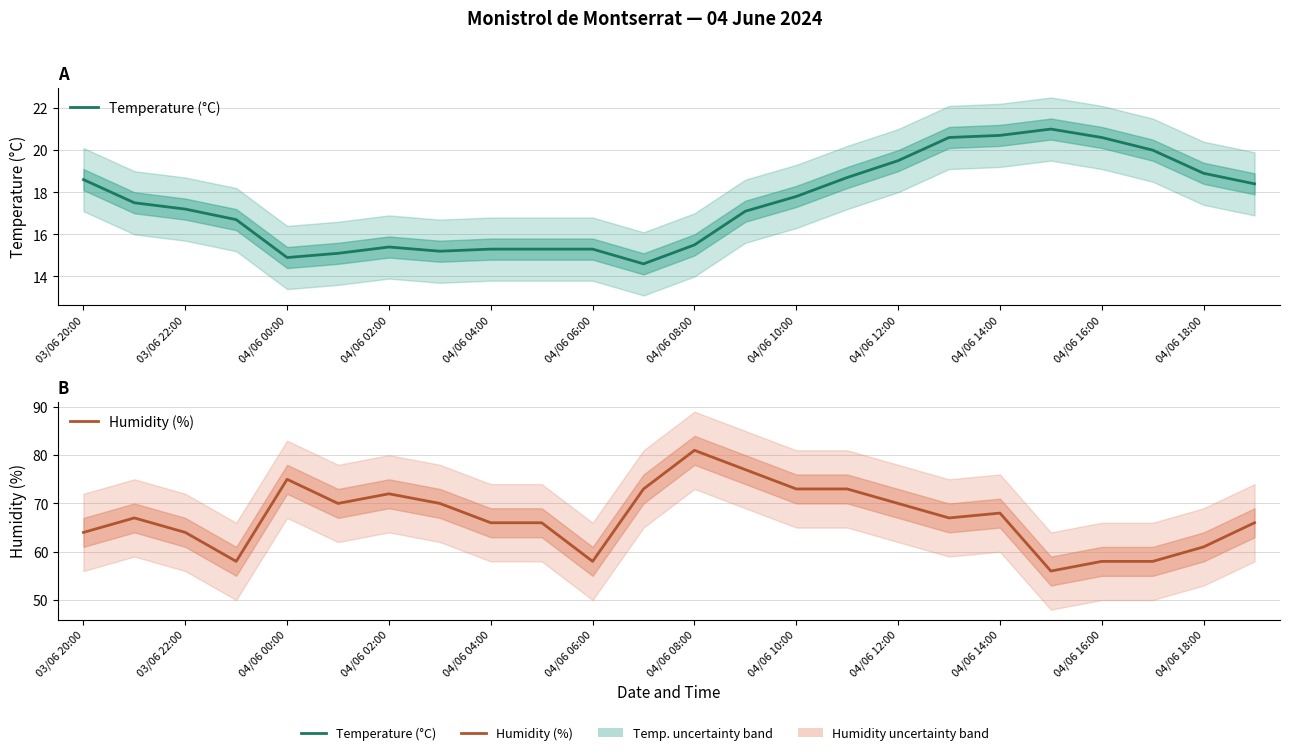

True or false: Temperature (°C) and Humidity (%) intersect in this chart.

False